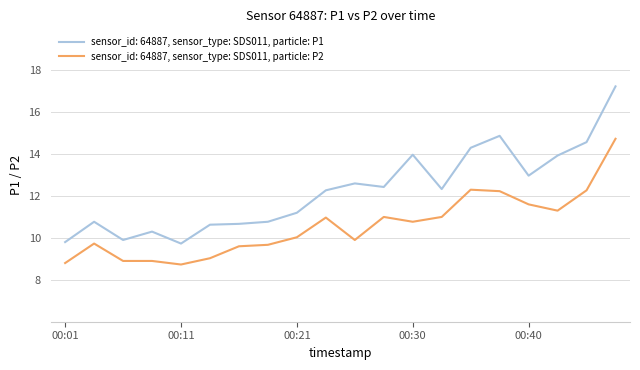

True or false: sensor_id: 64887, sensor_type: SDS011, particle: P2 and sensor_id: 64887, sensor_type: SDS011, particle: P1 intersect in this chart.

False